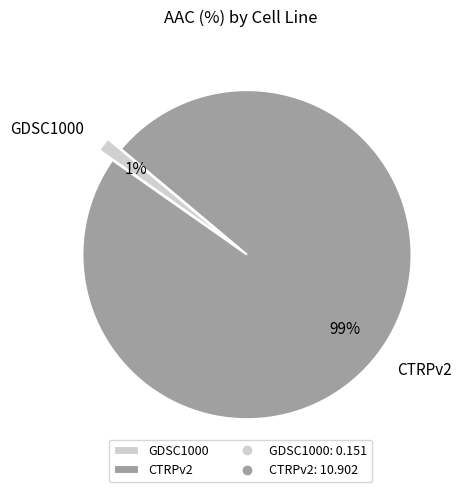

Rank the categories by value from highest to lowest.

CTRPv2, GDSC1000